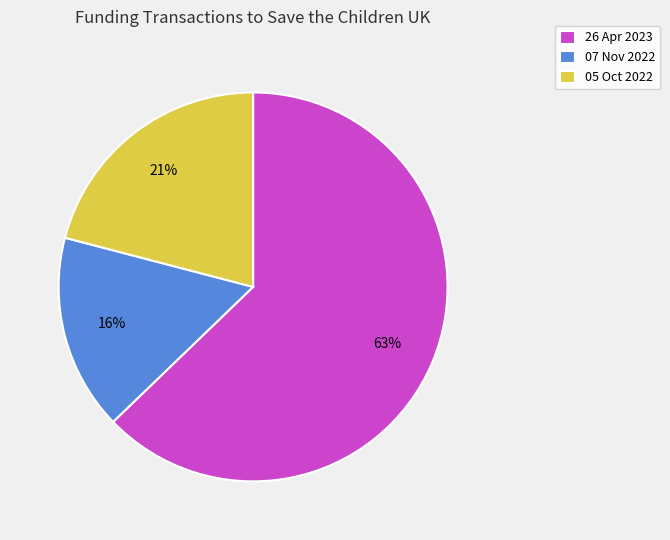

Is the sum of 05 Oct 2022 and 07 Nov 2022 greater than half?

No